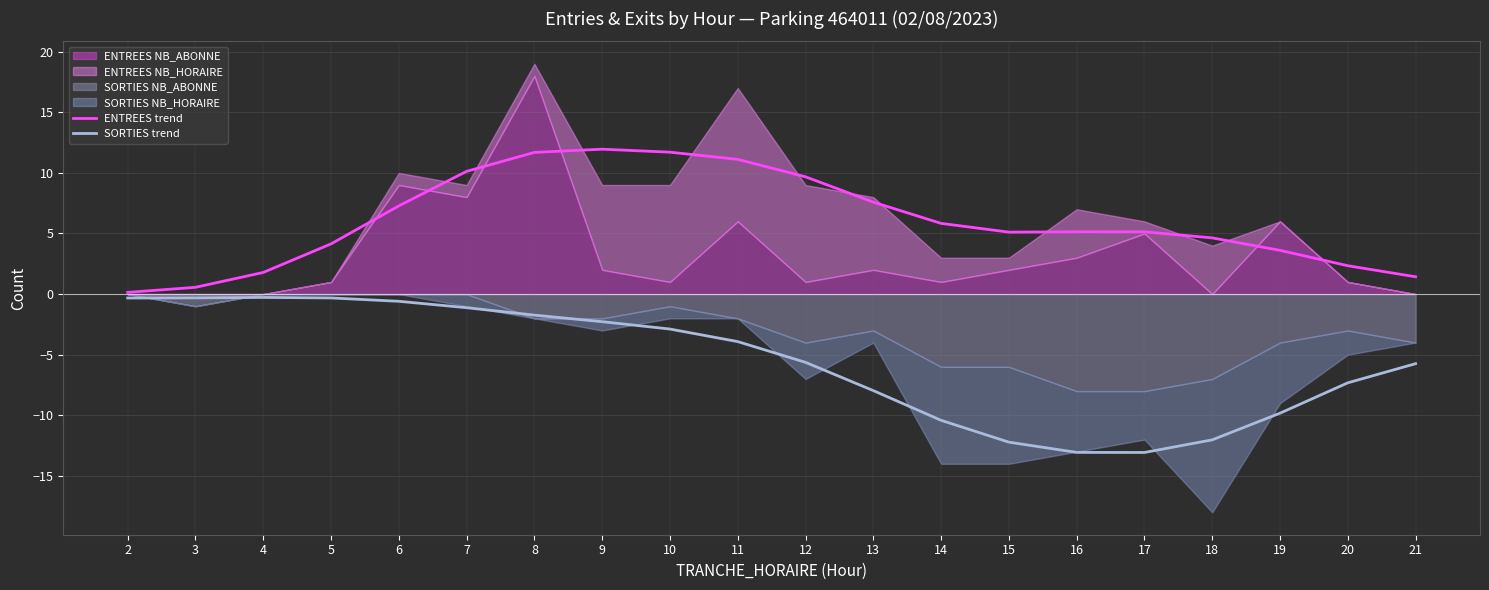

True or false: SORTIES trend and ENTREES trend cross at least once.

False